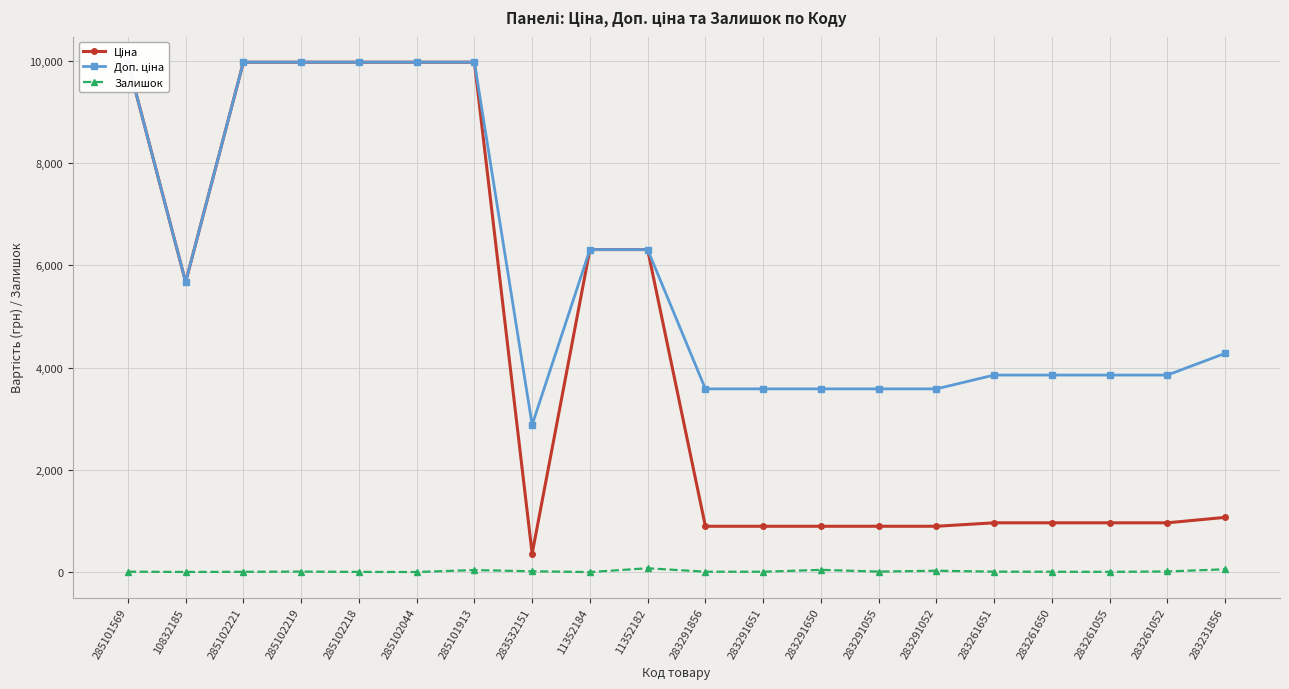

At how many categories does at least one series exceed 2192?

20